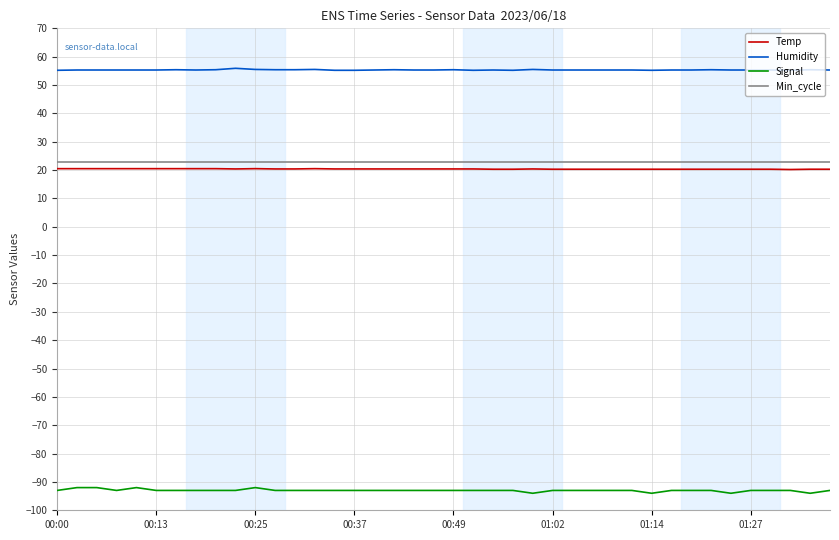

What is the minimum value shown in the chart?

-94.0